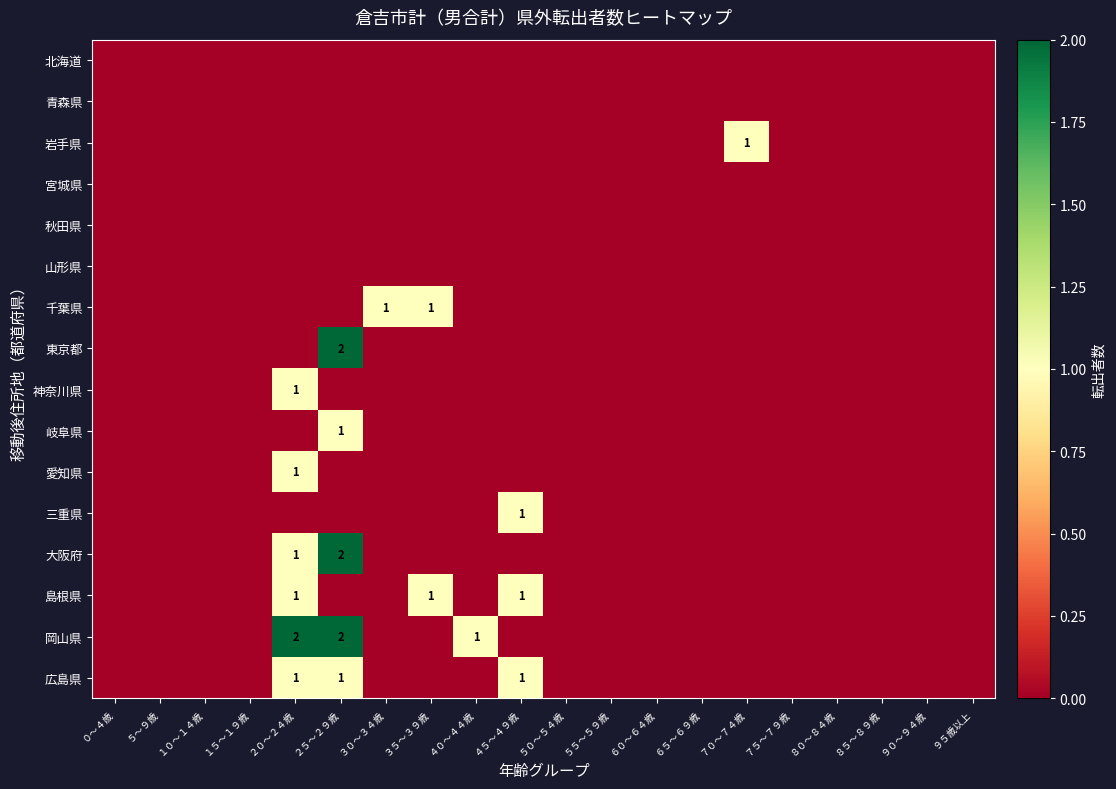

Which has a higher value, ２０〜２４歳 or １０〜１４歳?

２０〜２４歳